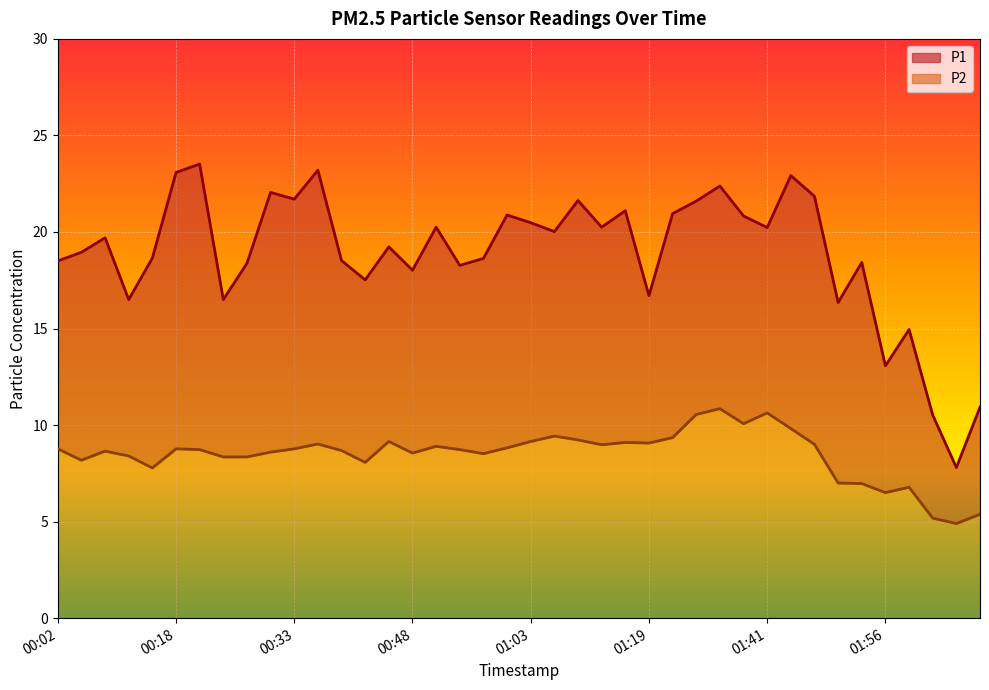

What is the label of the 36th point from the left?

01:56